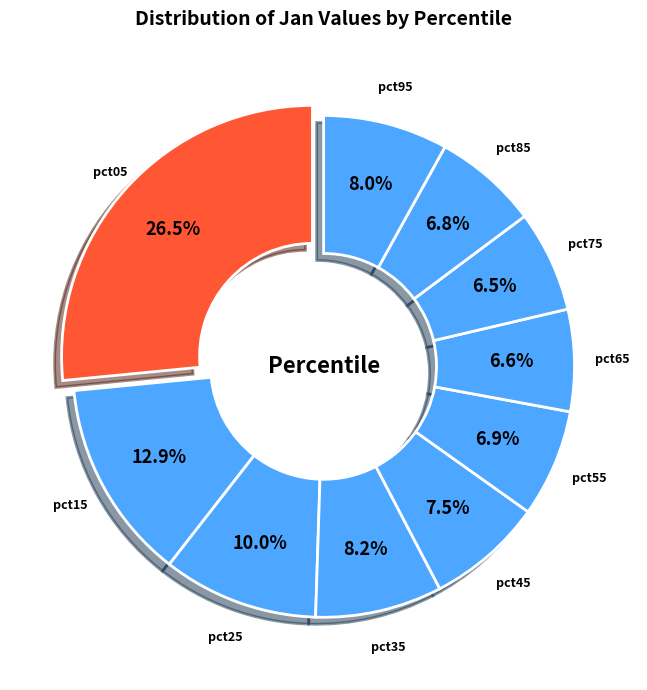

Is it true that pct85 is 7% of the pie?

True